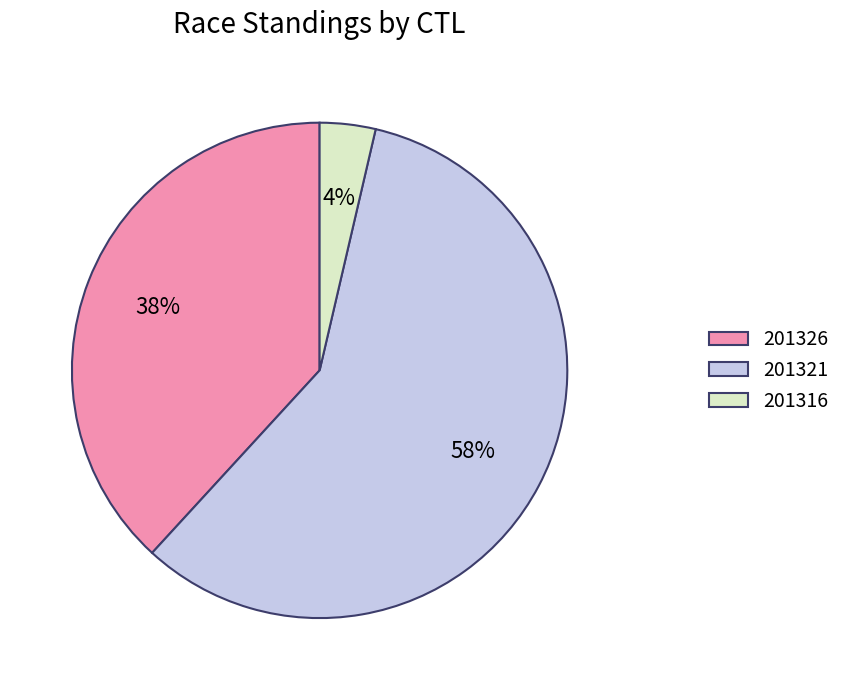

To the nearest percent, what portion does 201326 represent?

38%